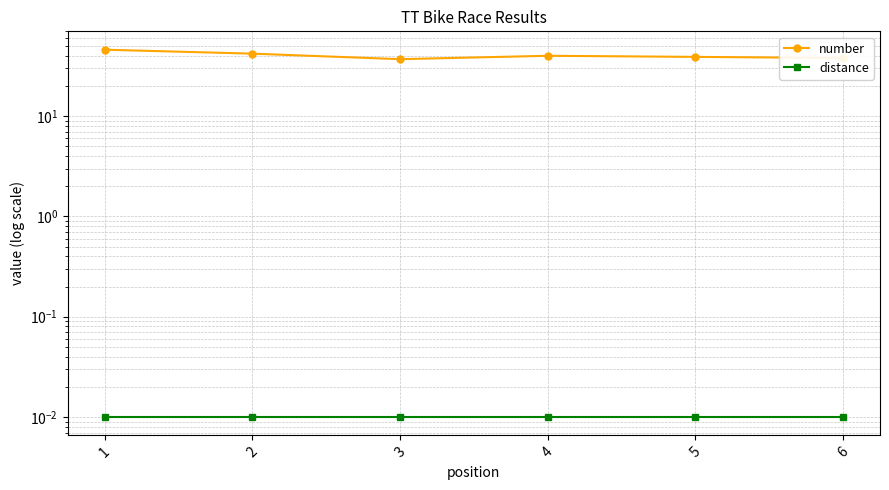

Rank the categories by distance value from lowest to highest.

1, 2, 3, 4, 5, 6